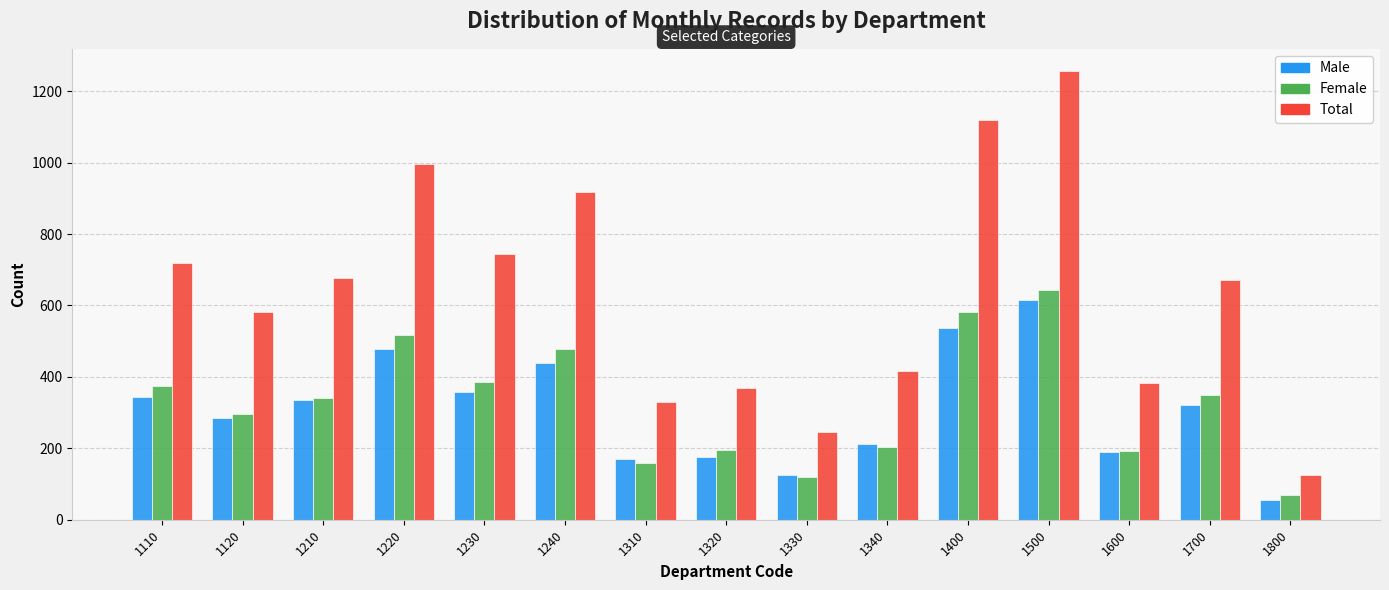

At which label does Female reach its peak?

1500